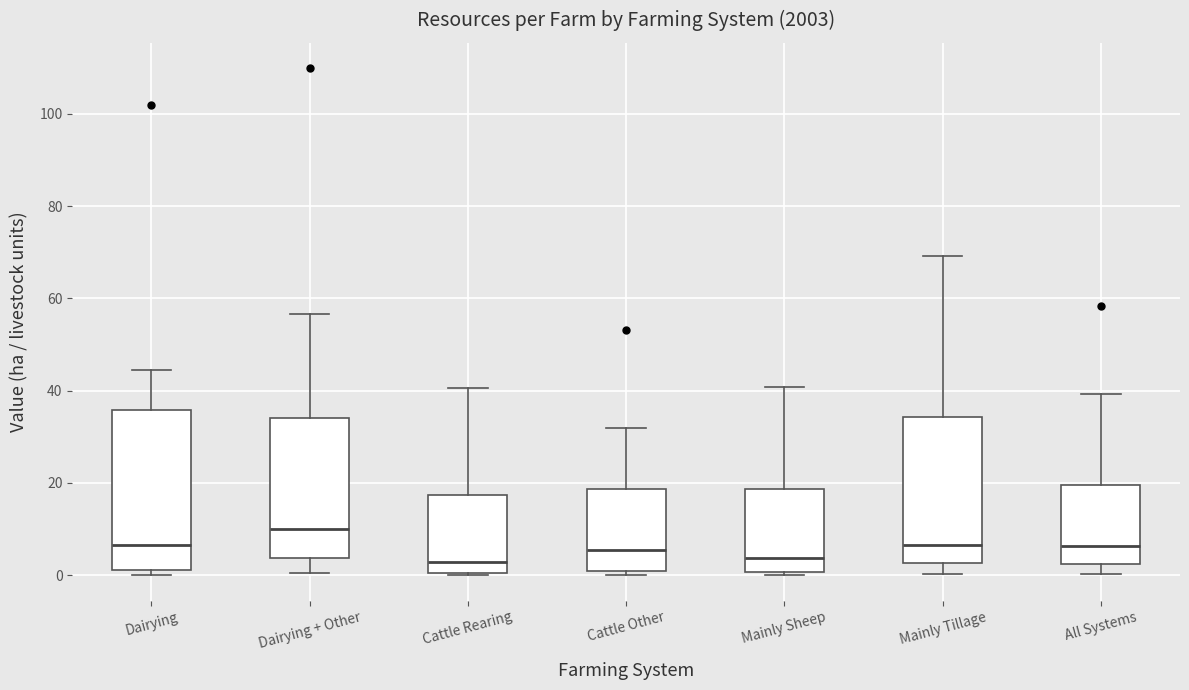

Which box is the tallest, from its lower edge to its upper edge?

Dairying